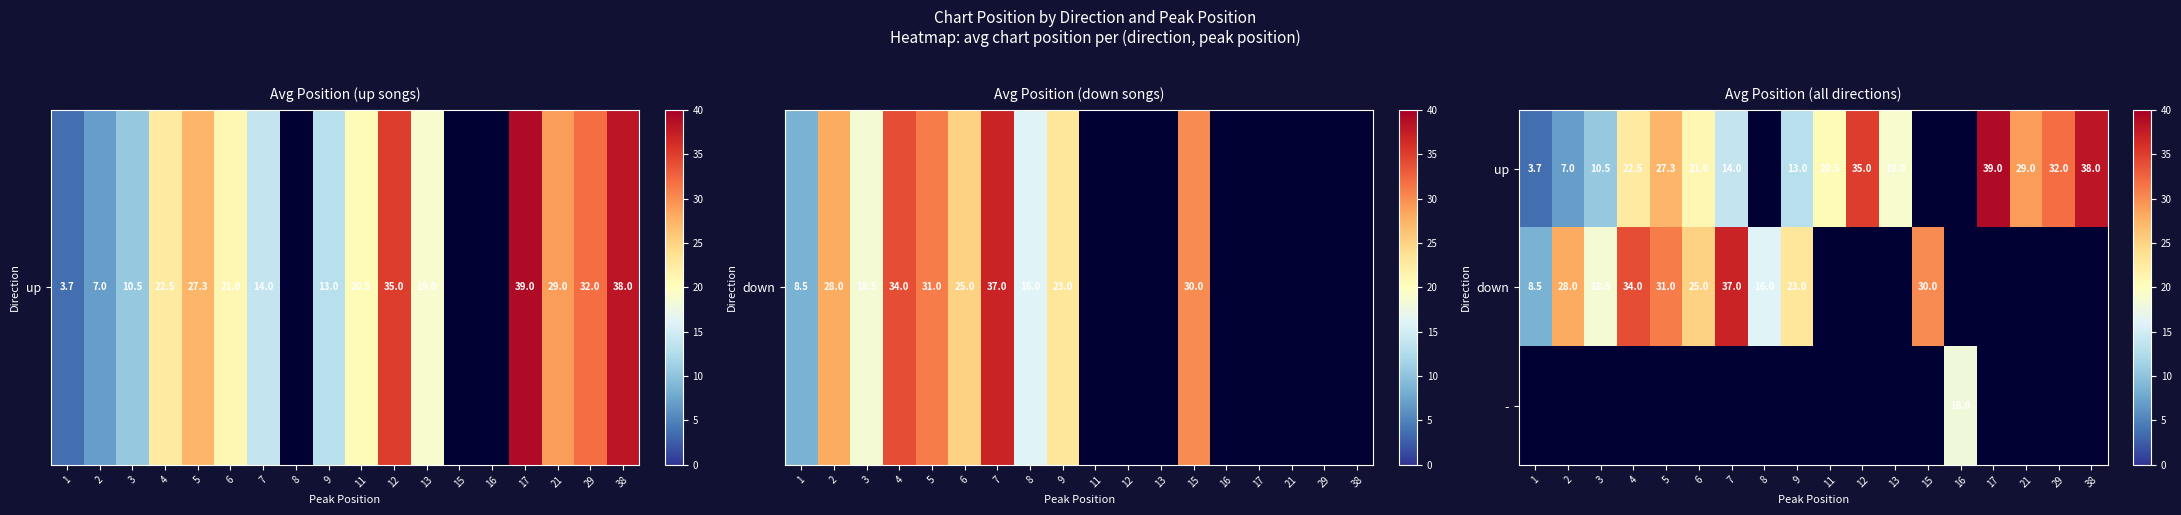

Is the value of down at 3 greater than the value of up at 1?

Yes